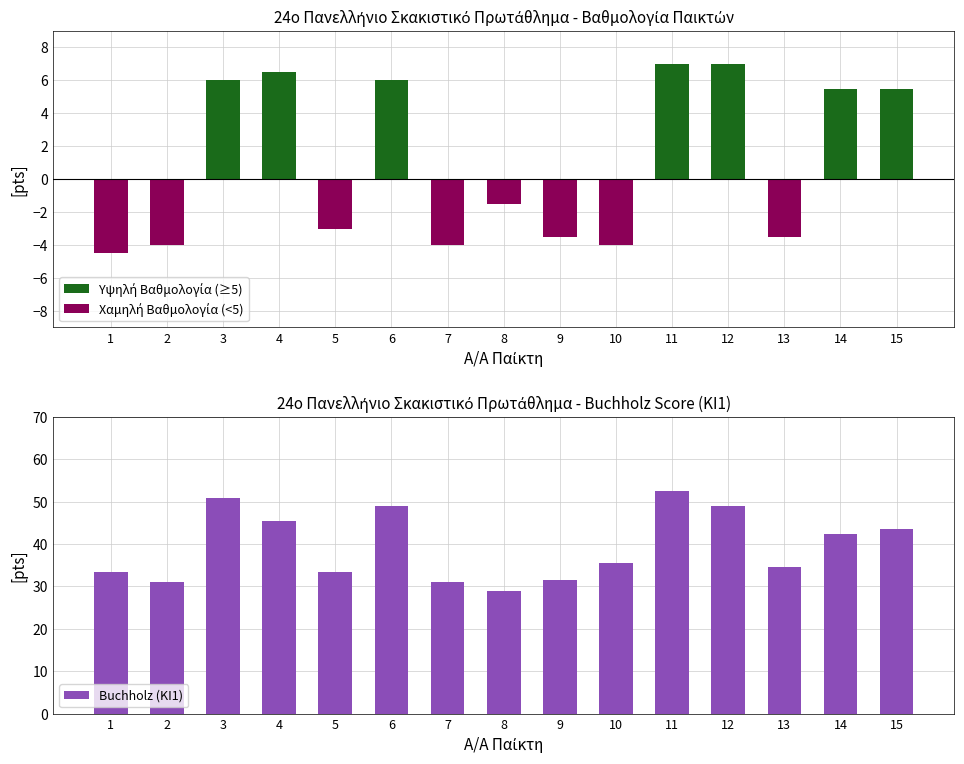

What is the sum of all Χαμηλή Βαθμολογία (<5) values?

-28.0